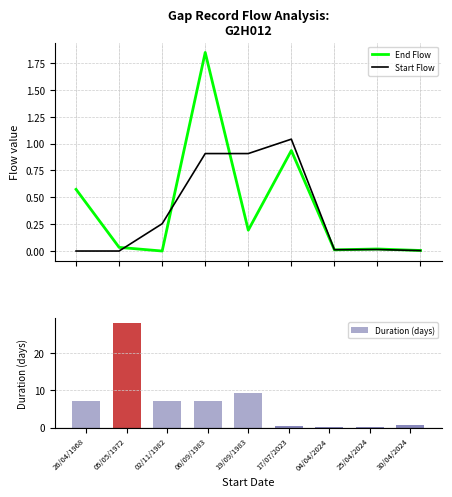

Does the chart contain any negative values?

No